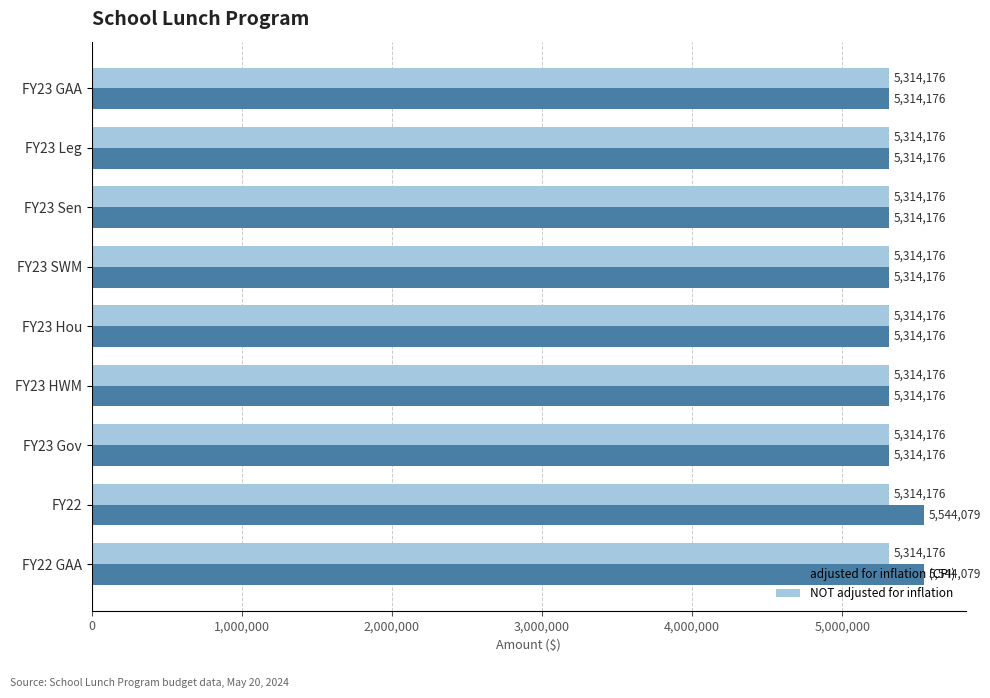

The value of NOT adjusted for inflation at FY23 Leg is 2535746. True or false?

False